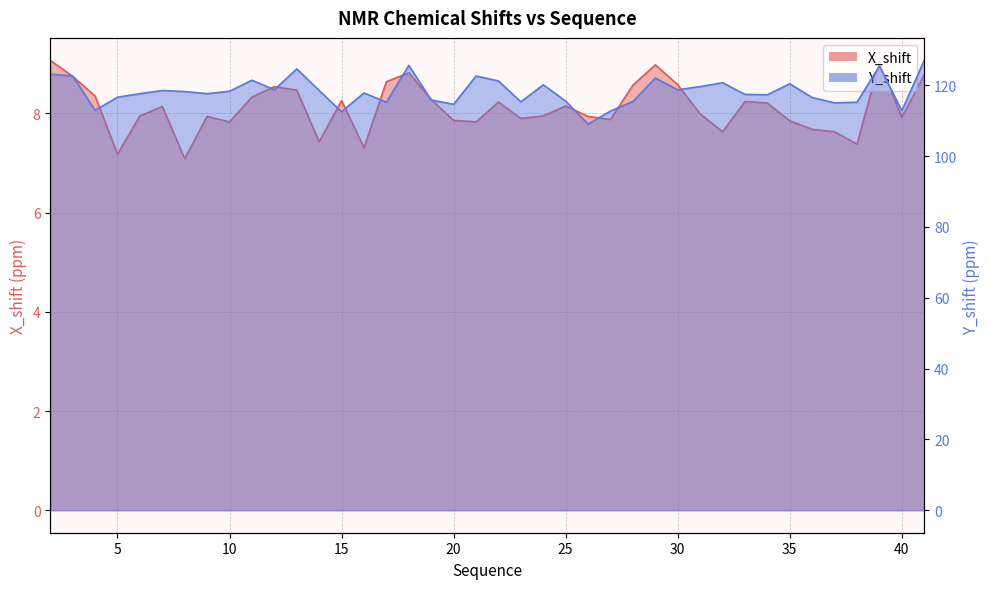

Does the chart display data point markers on the line(s)?

No